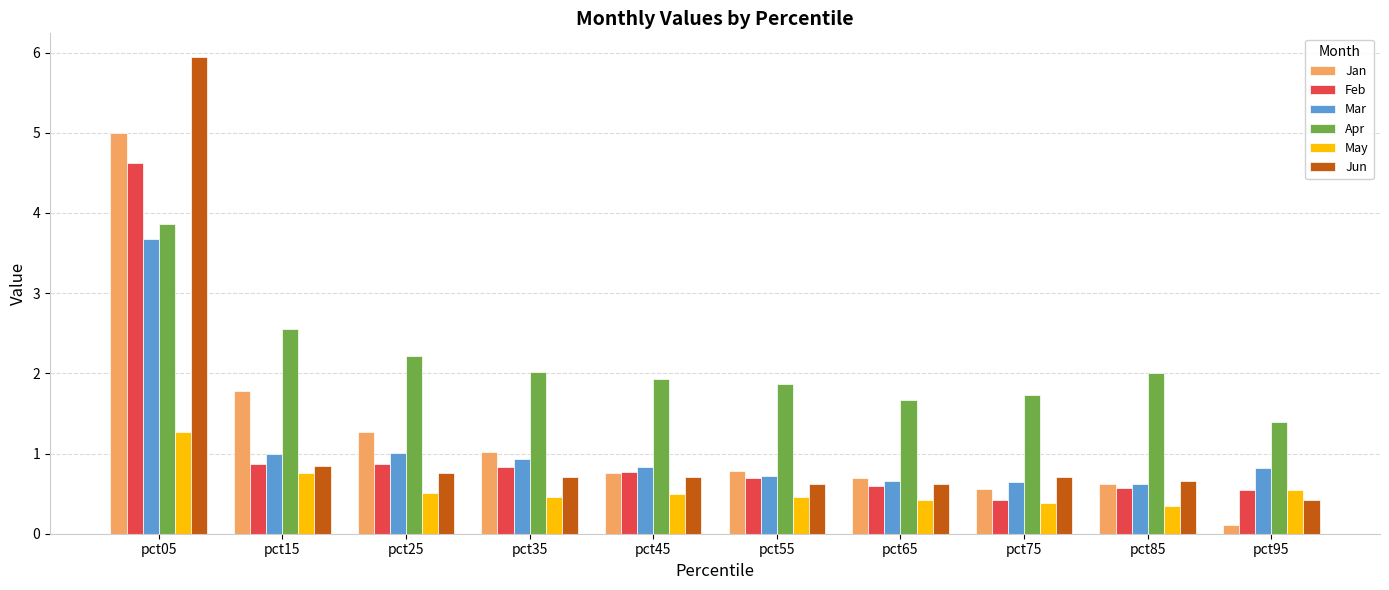

Count the number of categories in the chart.

10